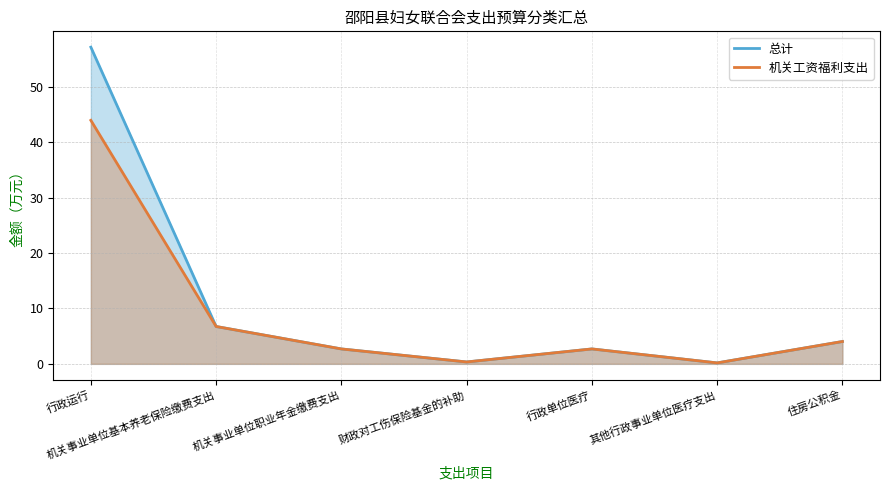

The 总计 series shows 0.3 at 财政对工伤保险基金的补助. True or false?

True